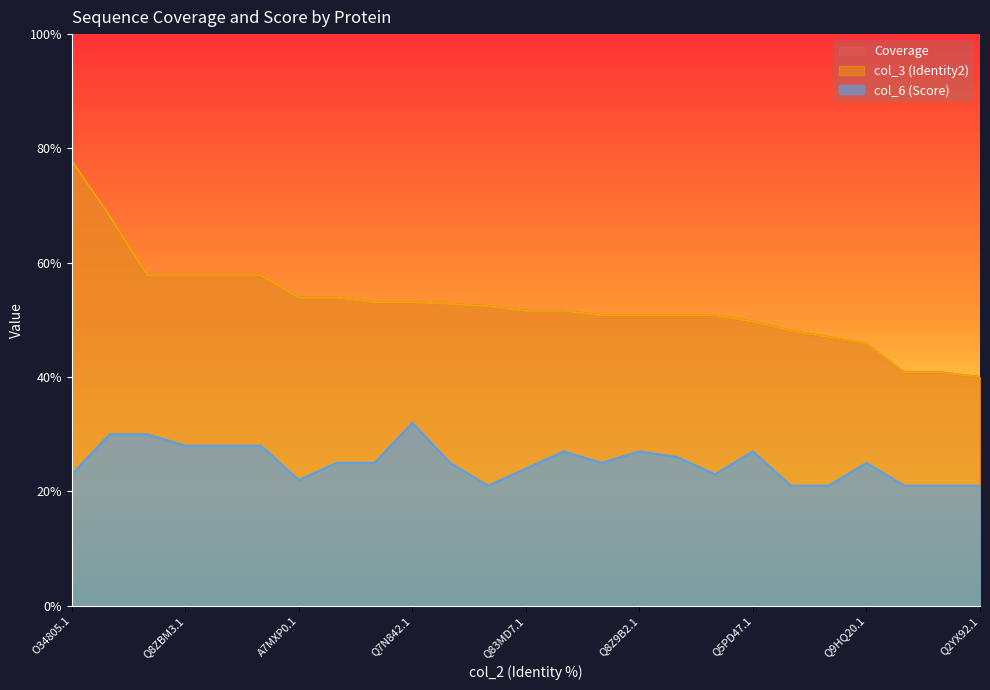

What position from the right is Q8Z9B2.1?

10